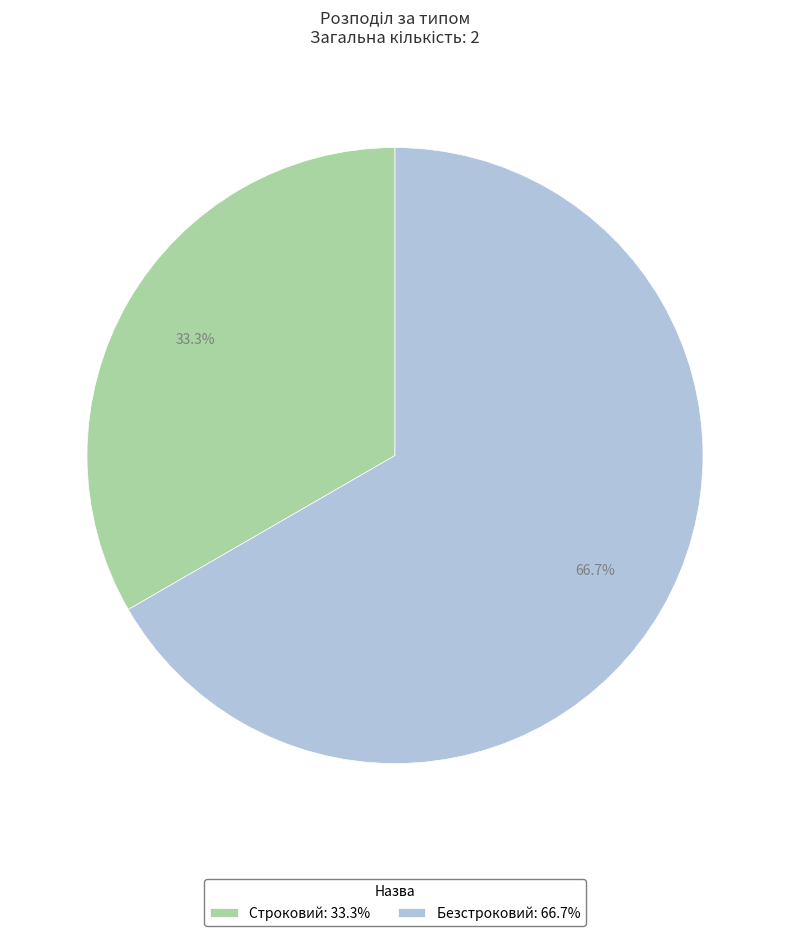

What percentage do Безстроковий and Строковий together represent?

100.0%